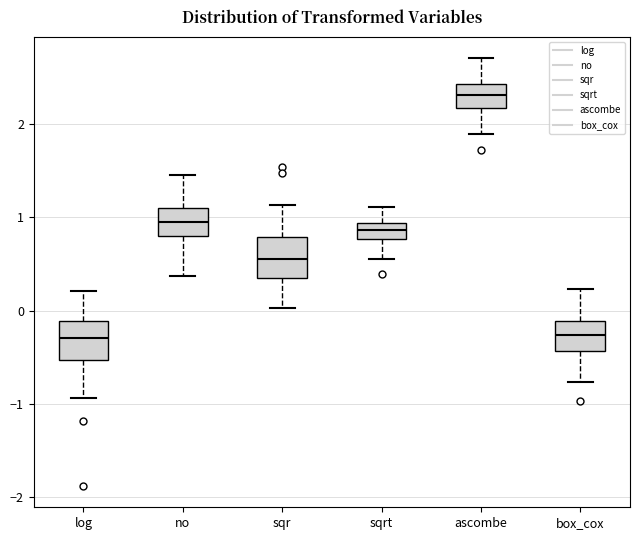

Reading left to right, read every box against the y-axis: the position of its median line, the range the box covers, and the ends of its whiskers. The values are not printed on the chart, so give them approximately, as read against the axis.

log: median -0.3, box -0.5 to -0.1, whiskers -0.9 to 0.2
no: median 1.0, box 0.8 to 1.1, whiskers 0.4 to 1.5
sqr: median 0.6, box 0.3 to 0.8, whiskers 0.0 to 1.1
sqrt: median 0.9 (inside the box), box 0.8 to 0.9, whiskers 0.6 to 1.1
ascombe: median 2.3, box 2.2 to 2.4, whiskers 1.9 to 2.7
box_cox: median -0.3, box -0.4 to -0.1, whiskers -0.8 to 0.2